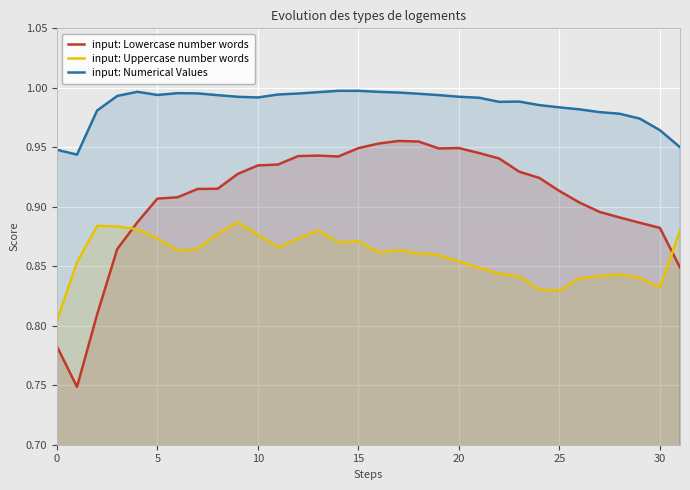

Is it true that input: Numerical Values equals 1.0 at 26?

True